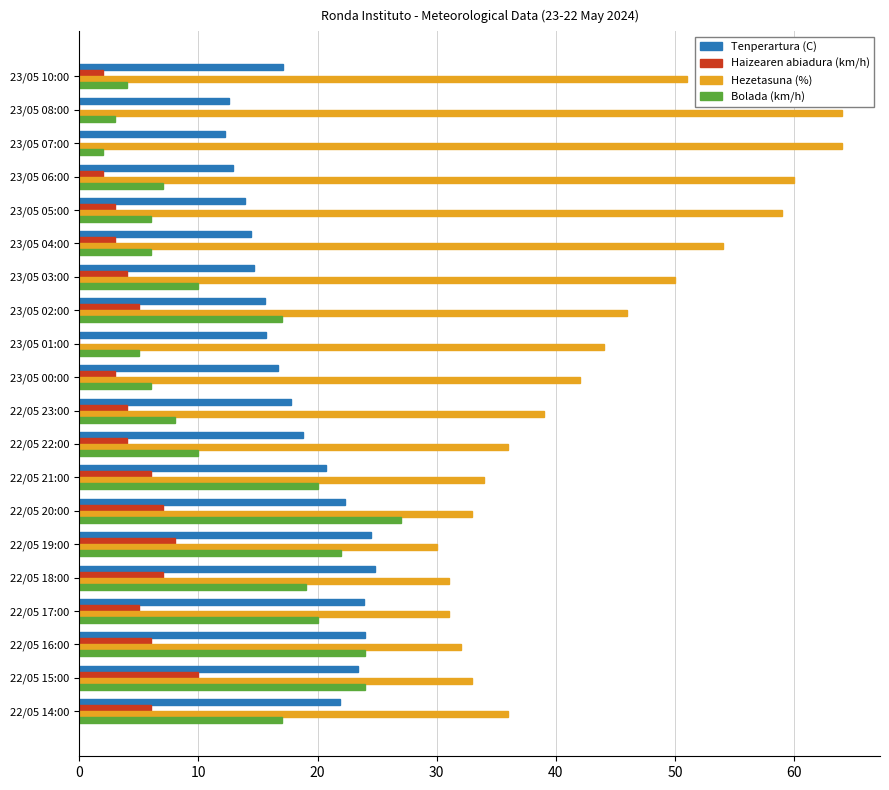

Where is Hezetasuna (%) nearest to the value 47?

23/05 02:00